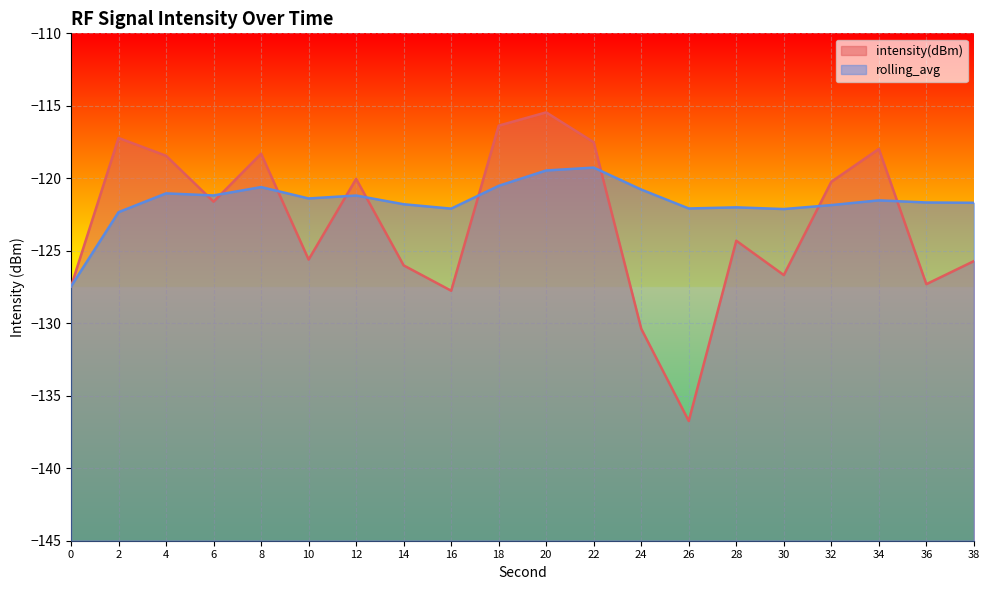

Which series has the largest total across all categories?

rolling_avg